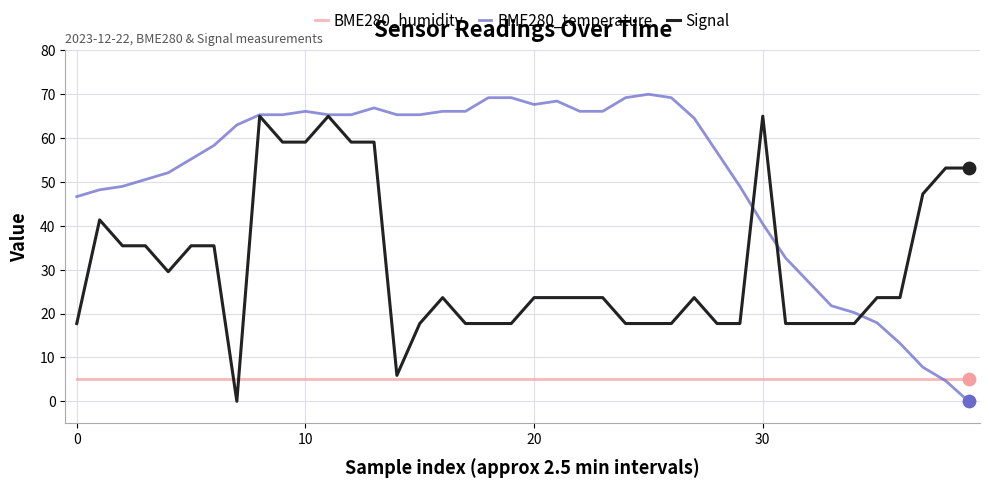

Which series has the widest spread of values?

BME280_temperature